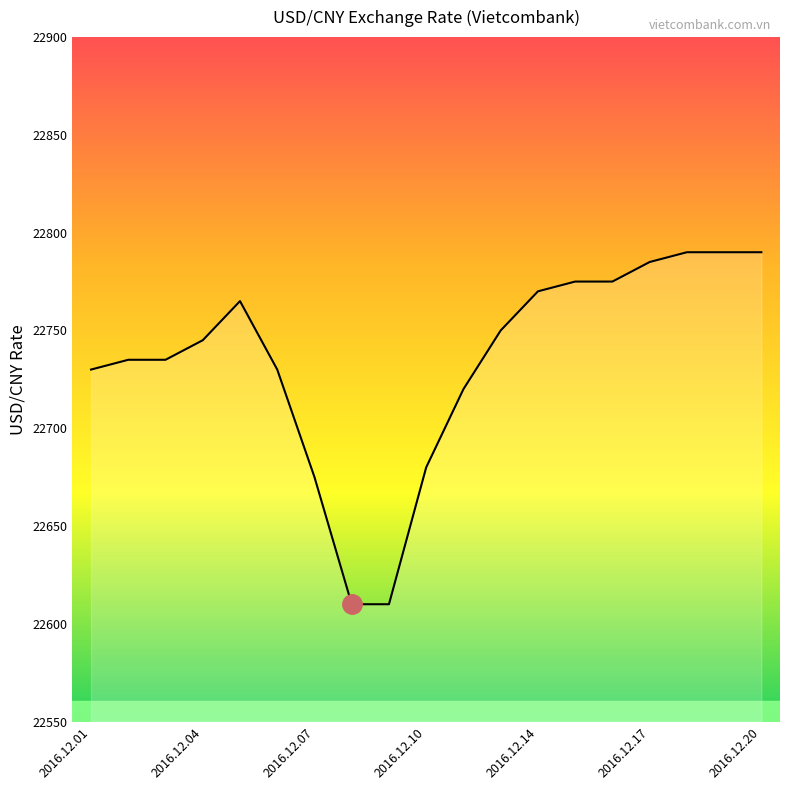

What is the smallest value displayed?

22610